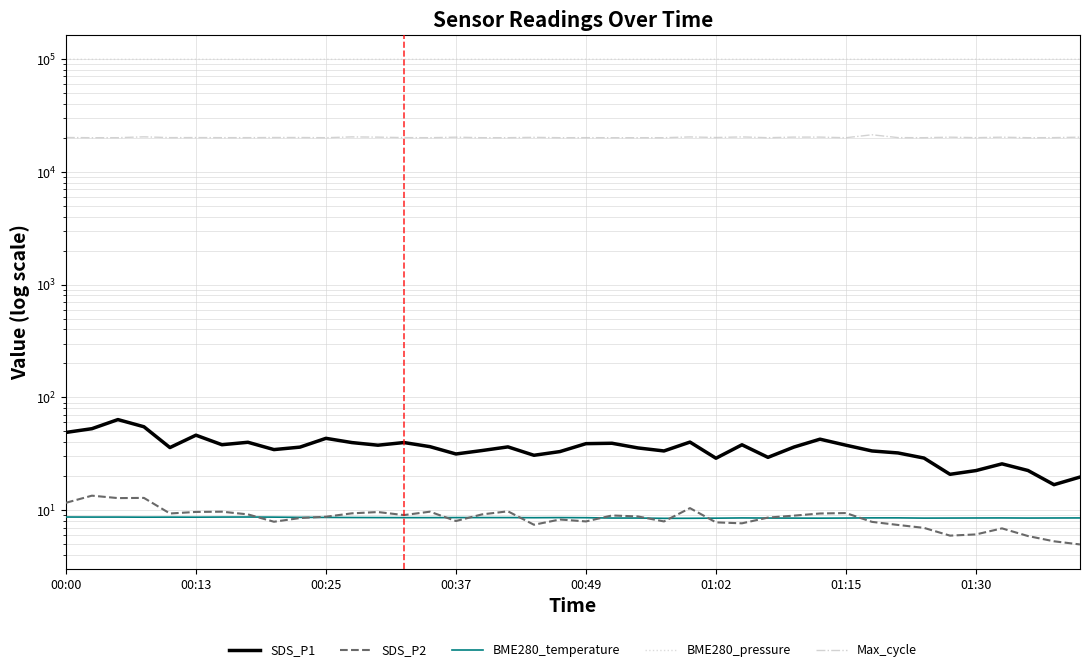

How many lines are shown in the chart?

5